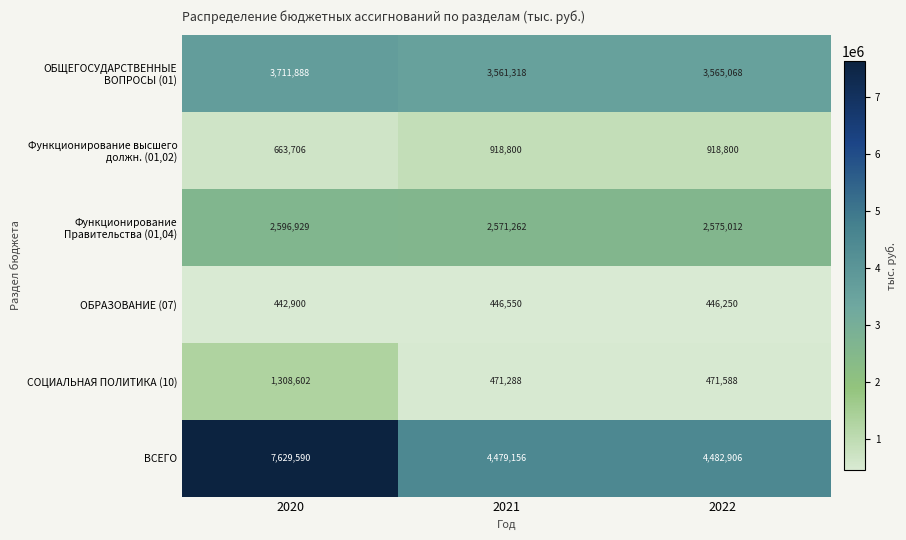

Read the Функционирование высшего должн. (01,02) value at 2020.

663706